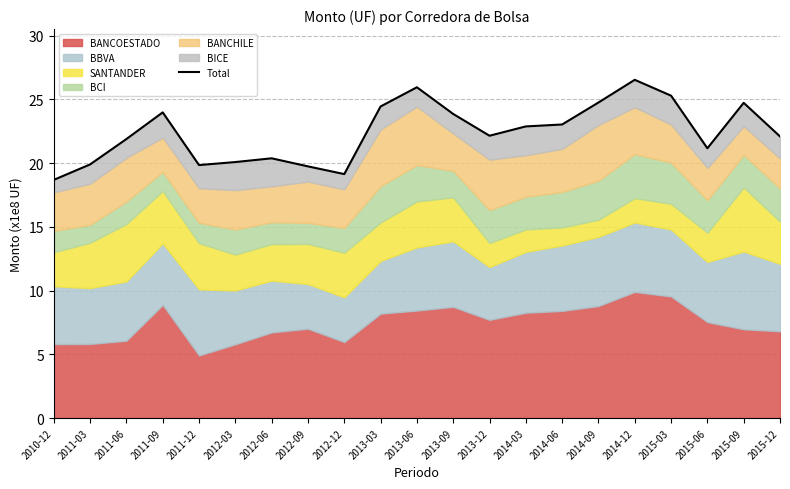

Count the number of values greater than 22.

12